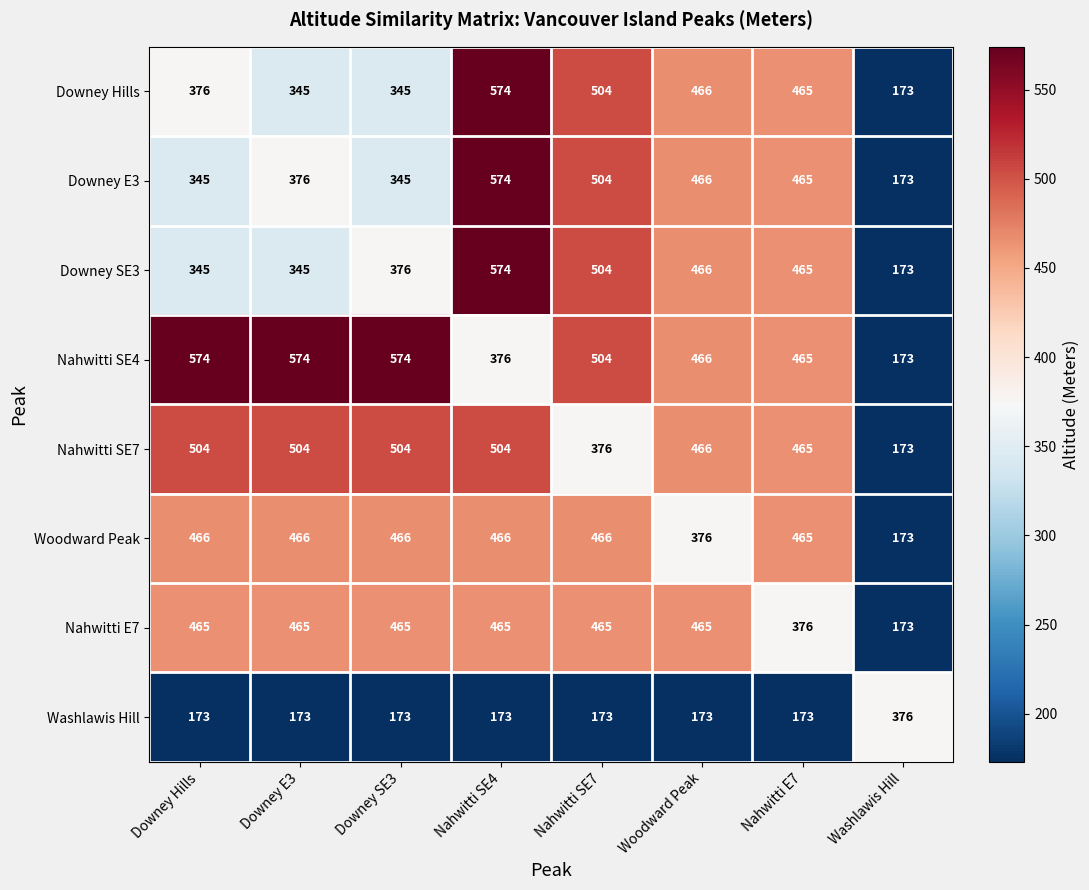

At which category is the sum across all series the highest?

Nahwitti SE4